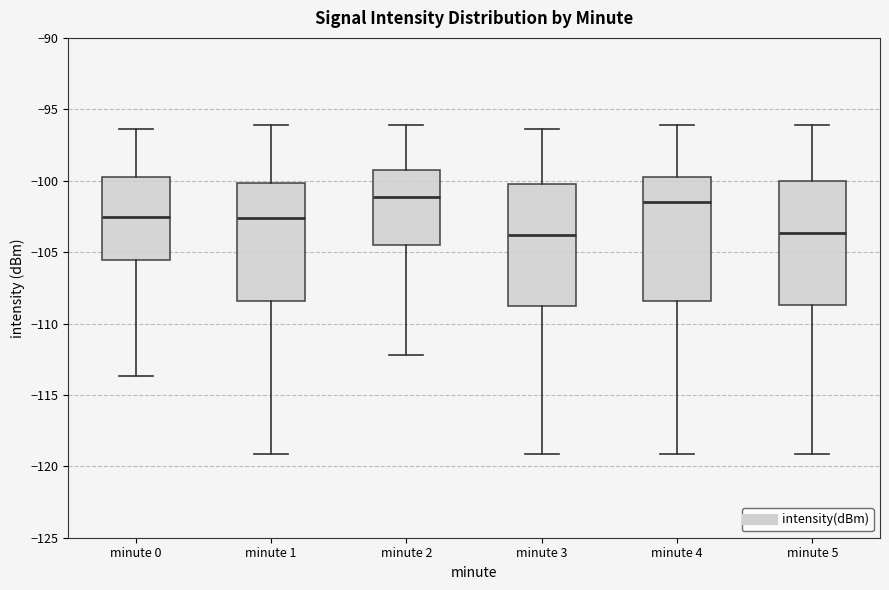

Where is the lower edge of the box for minute 0 on the y-axis? The values are not printed on the chart, so give them approximately, as read against the axis.

-105.5